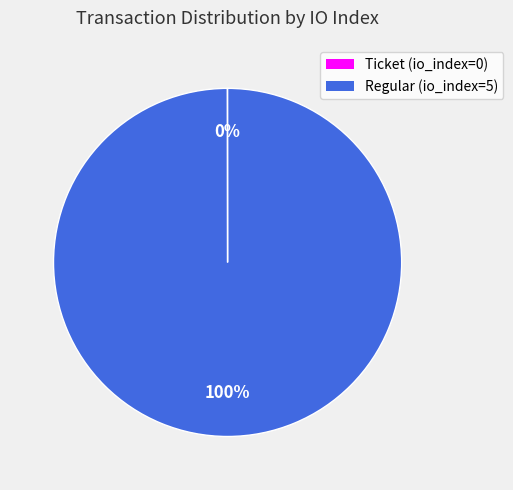

To the nearest percent, what is the average slice percentage?

50%